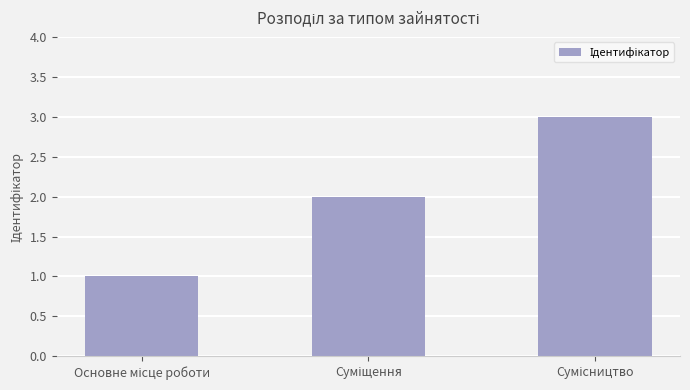

Does the chart contain stacked bars?

No